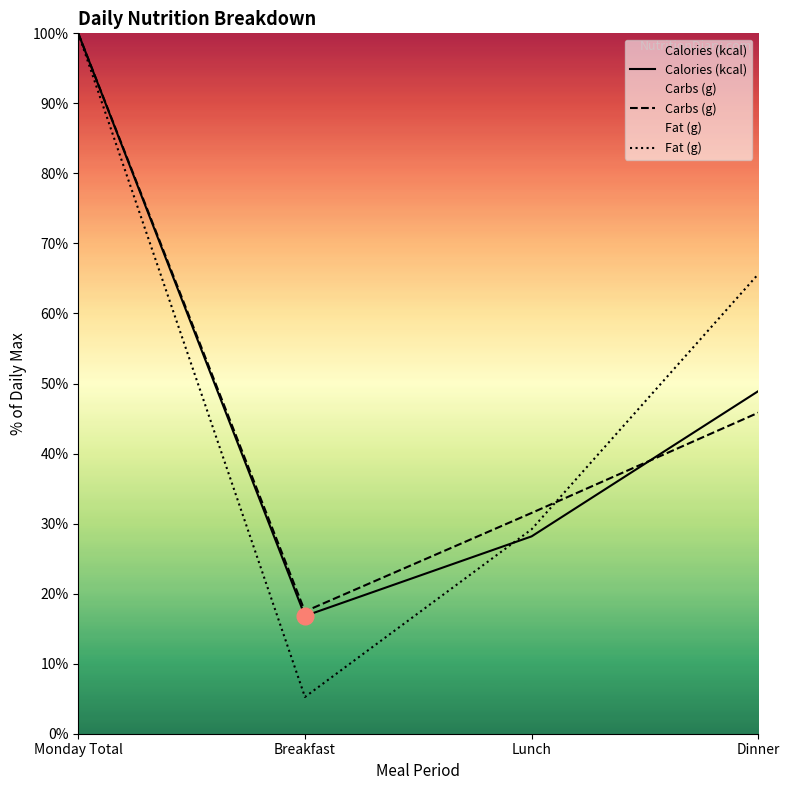

At which label does Fat (g) first exceed 65?

Monday Total